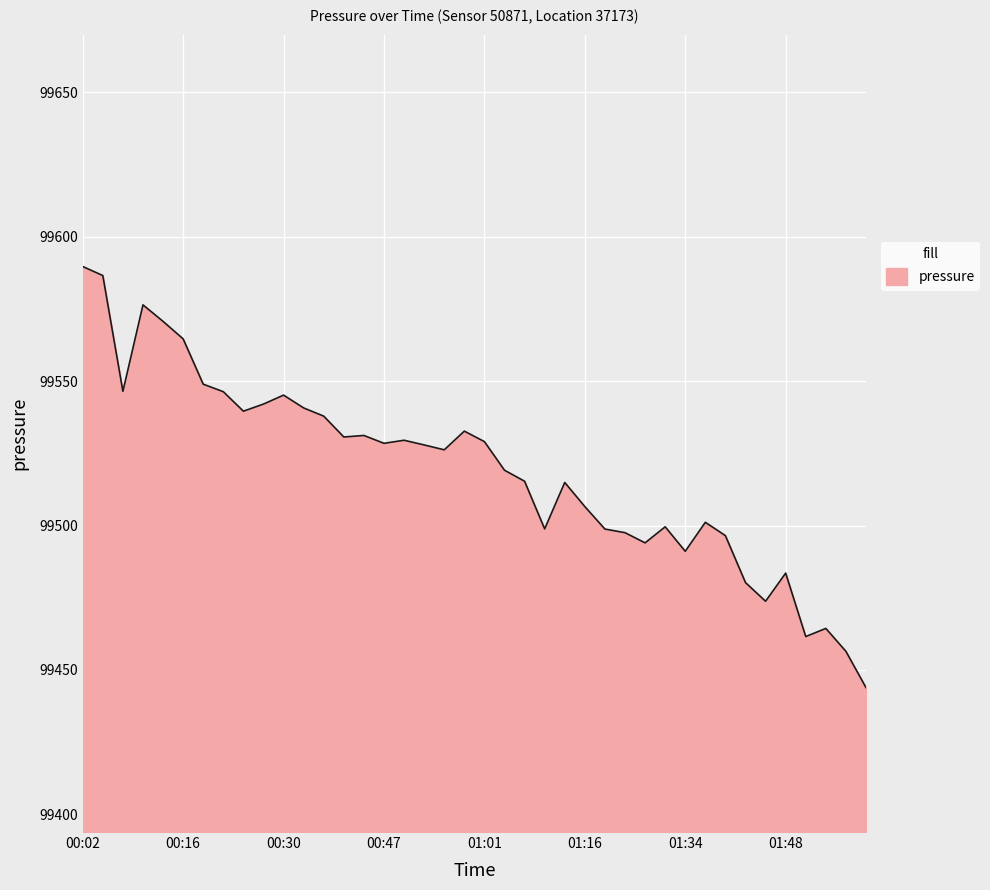

What is the maximum value shown in the chart?

99589.7